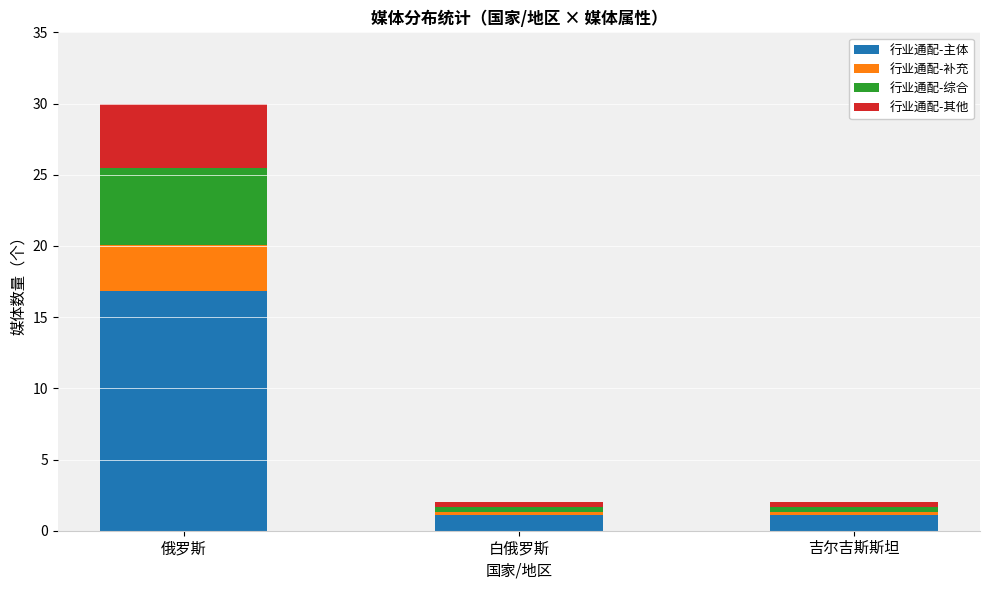

Read the 行业通配-主体 value at 俄罗斯.

16.8